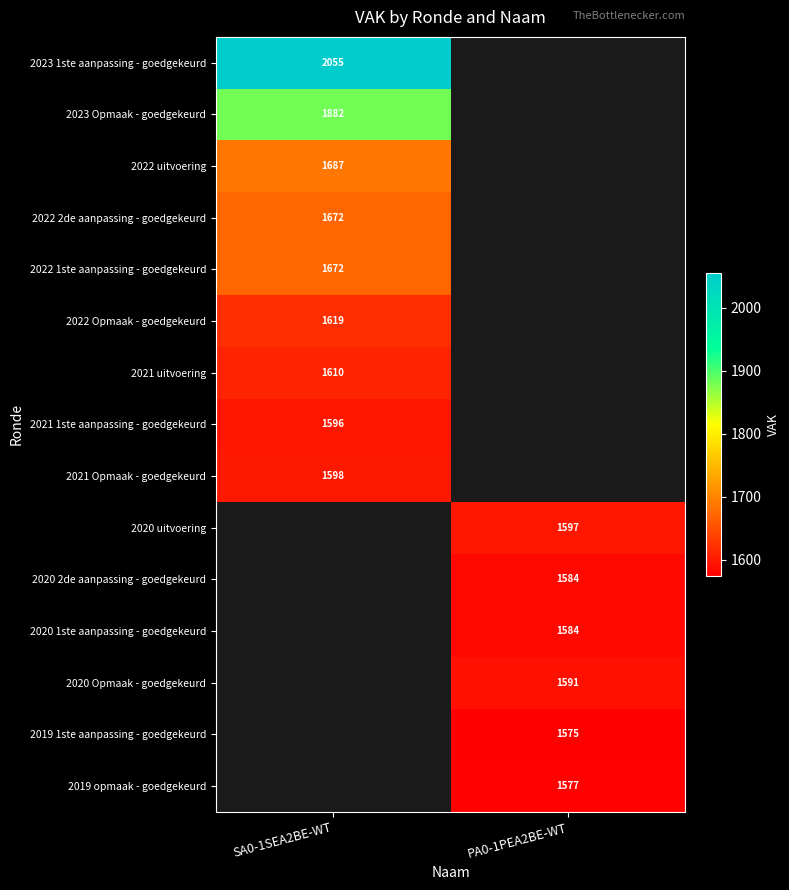

The 2019 opmaak - goedgekeurd series shows 833 at PA0-1PEA2BE-WT. True or false?

False